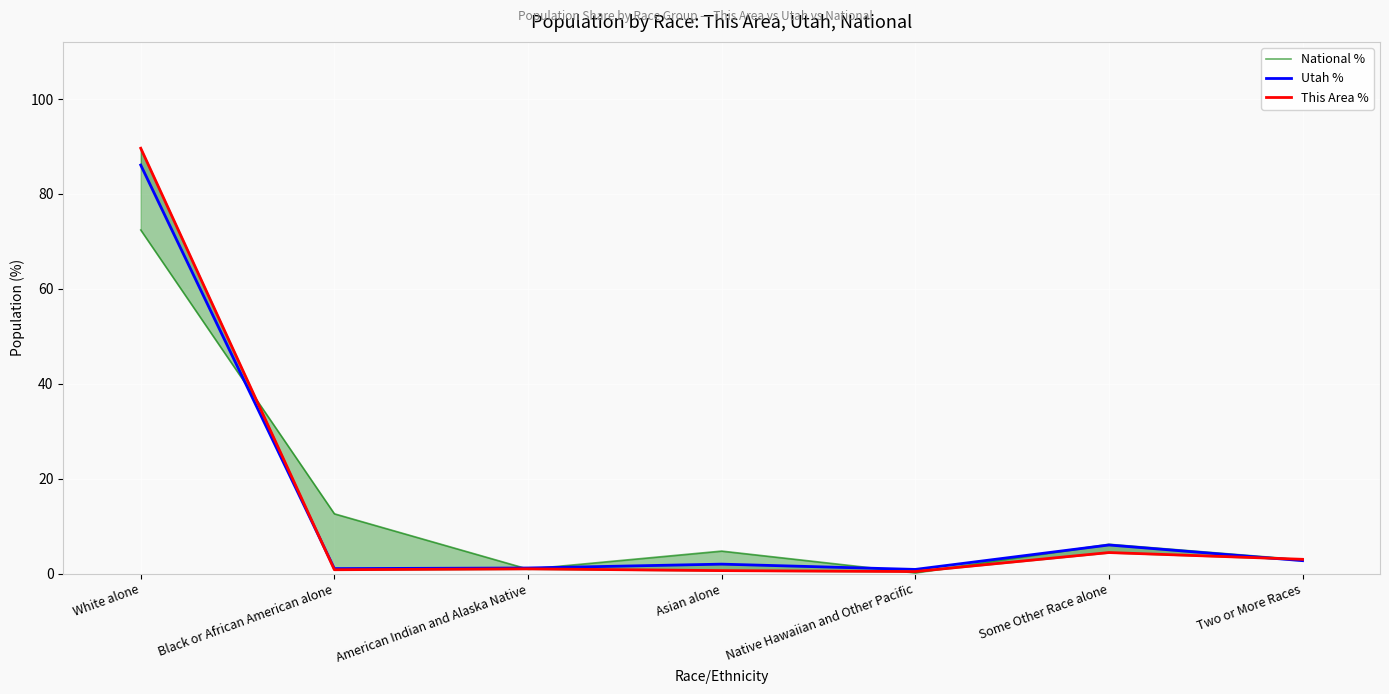

Reading left to right, list all the values displayed in this chart.

National %: 72.4	12.6	0.9	4.8	0.2	6.2	2.9
Utah %: 86.1	1.1	1.2	2.0	0.9	6.0	2.7
This Area %: 89.6	0.8	1.0	0.6	0.4	4.4	3.0